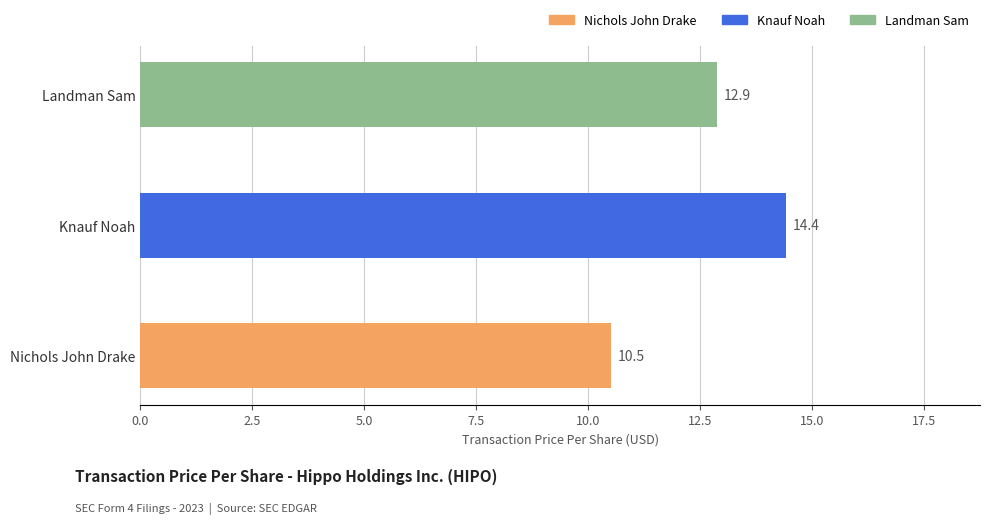

List the labels in order of value, largest first.

Knauf Noah, Landman Sam, Nichols John Drake